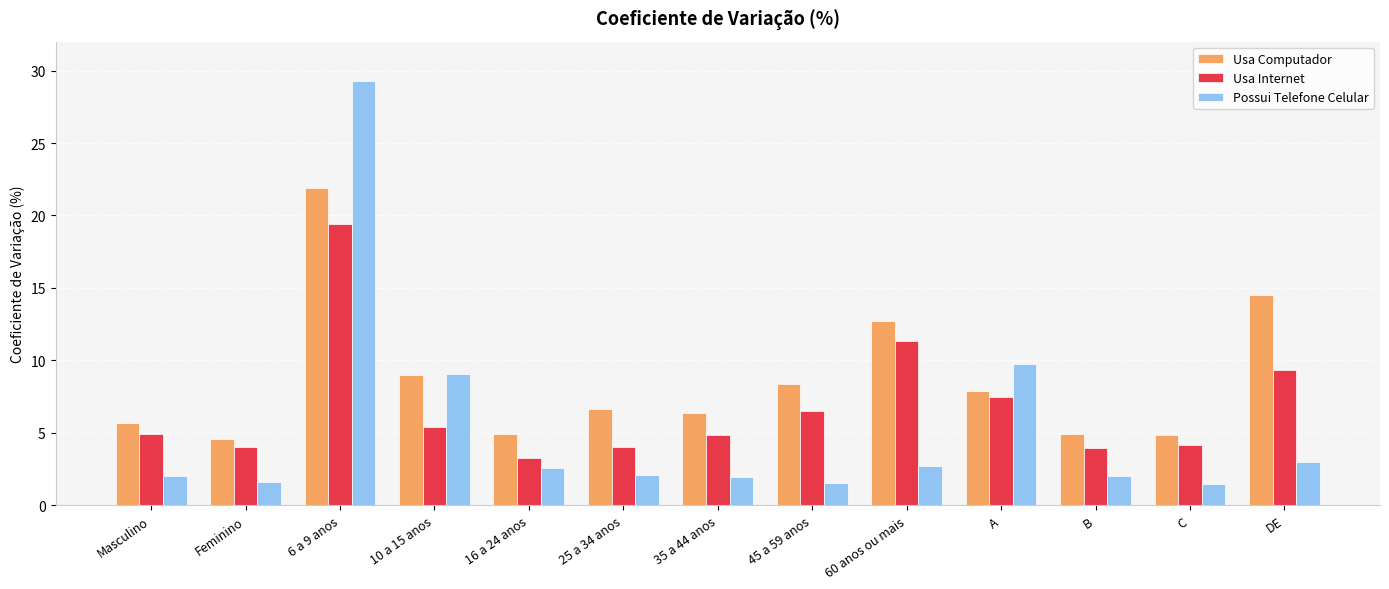

Is it true that Usa Internet equals 4.1 at C?

True